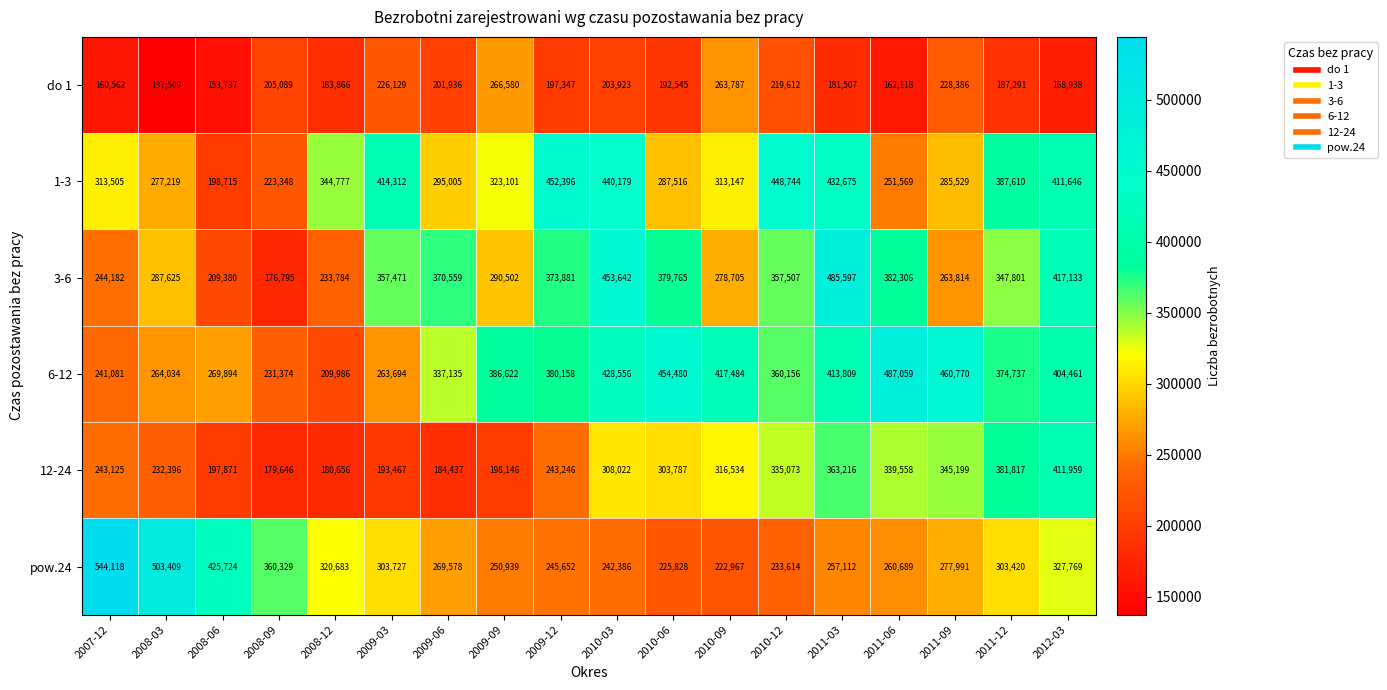

What is the difference between the highest and lowest values at 2009-09?

188476